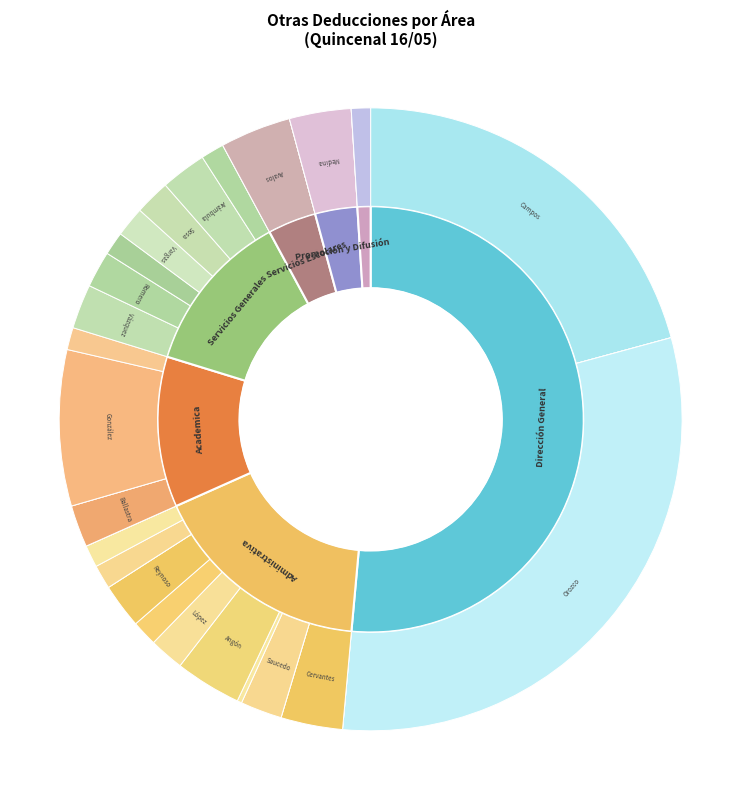

To the nearest percent, what is the difference between the largest and smallest slice percentages?

32%